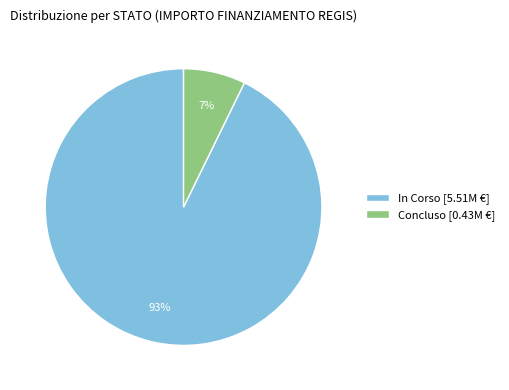

Between Concluso [0.43M €] and In Corso [5.51M €], which is larger?

In Corso [5.51M €]